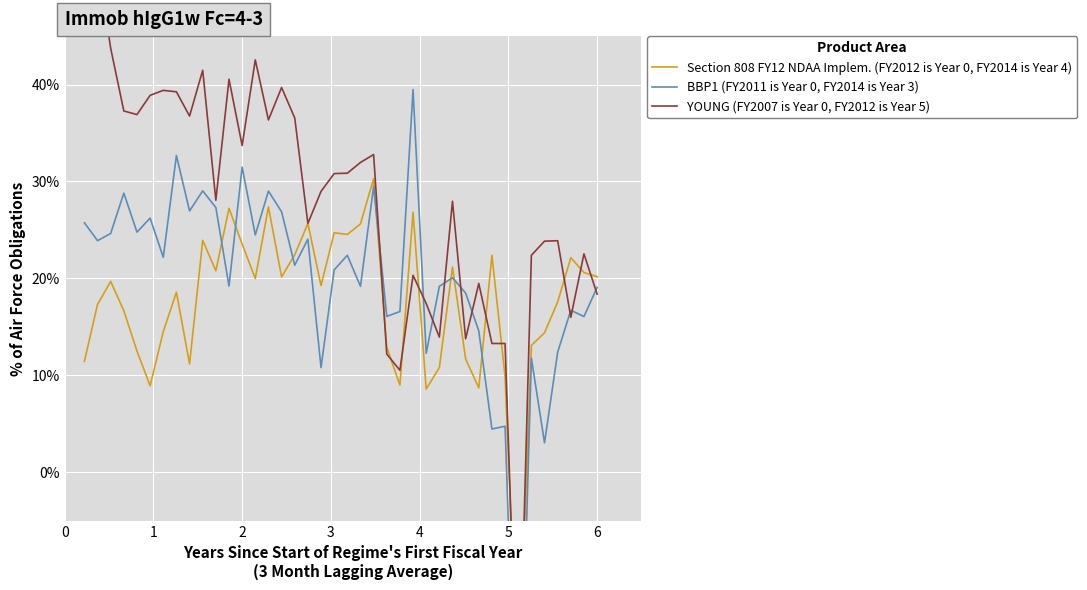

True or false: Section 808 FY12 NDAA Implem. (FY2012 is Year 0, FY2014 is Year 4) has a value of 11.7 at 26.

False